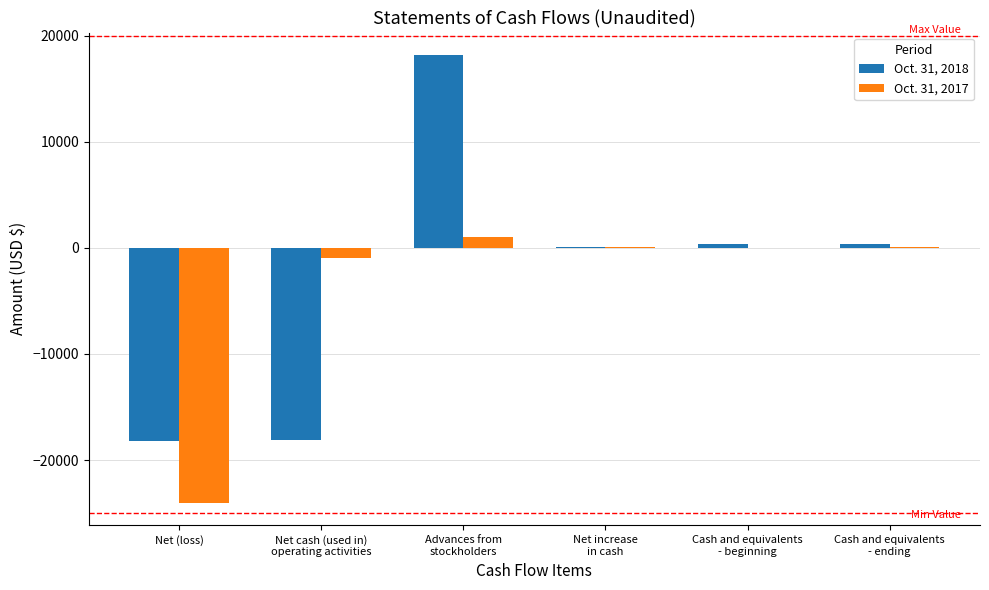

Where does the Oct. 31, 2017 series first go above 64?

Advances from
stockholders